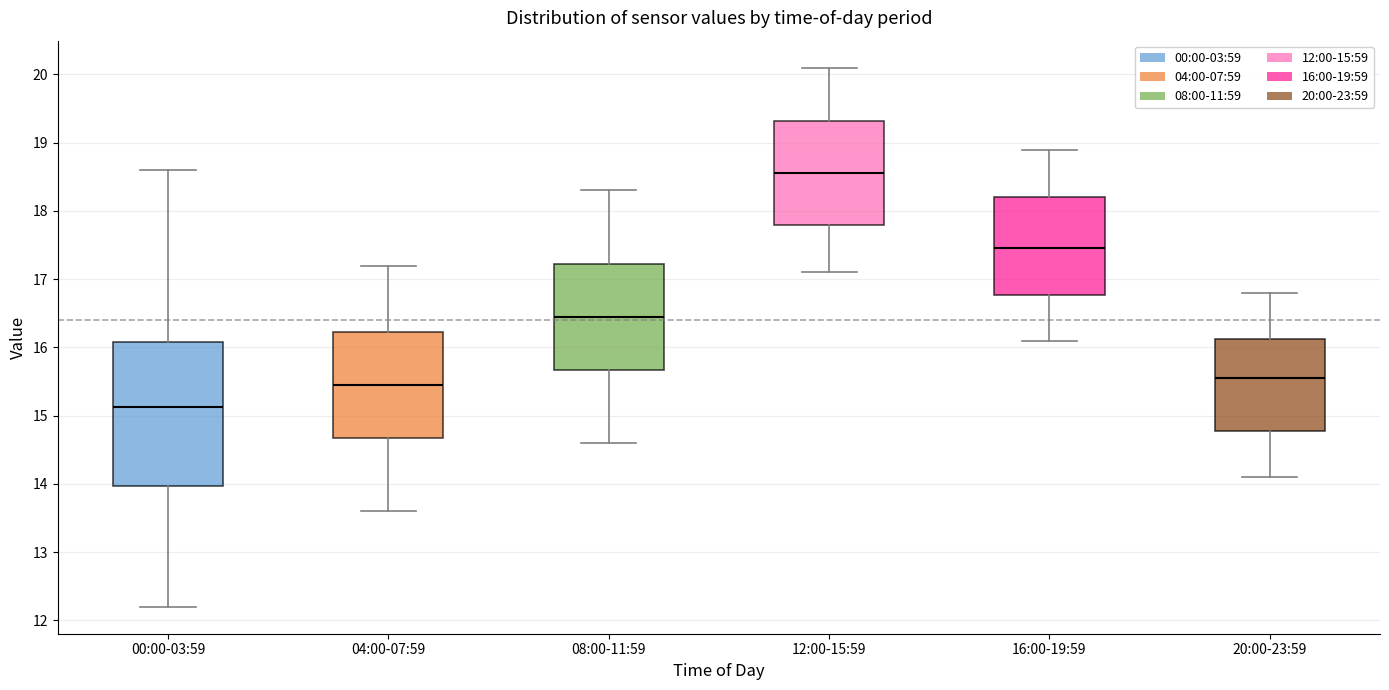

Reading left to right, read every box against the y-axis: the position of its median line, the range the box covers, and the ends of its whiskers. The values are not printed on the chart, so give them approximately, as read against the axis.

00:00-03:59: median 15.1, box 14.0 to 16.1, whiskers 12.2 to 18.6
04:00-07:59: median 15.5, box 14.7 to 16.2, whiskers 13.6 to 17.2
08:00-11:59: median 16.5, box 15.7 to 17.2, whiskers 14.6 to 18.3
12:00-15:59: median 18.6, box 17.8 to 19.3, whiskers 17.1 to 20.1
16:00-19:59: median 17.5, box 16.8 to 18.2, whiskers 16.1 to 18.9
20:00-23:59: median 15.6, box 14.8 to 16.1, whiskers 14.1 to 16.8